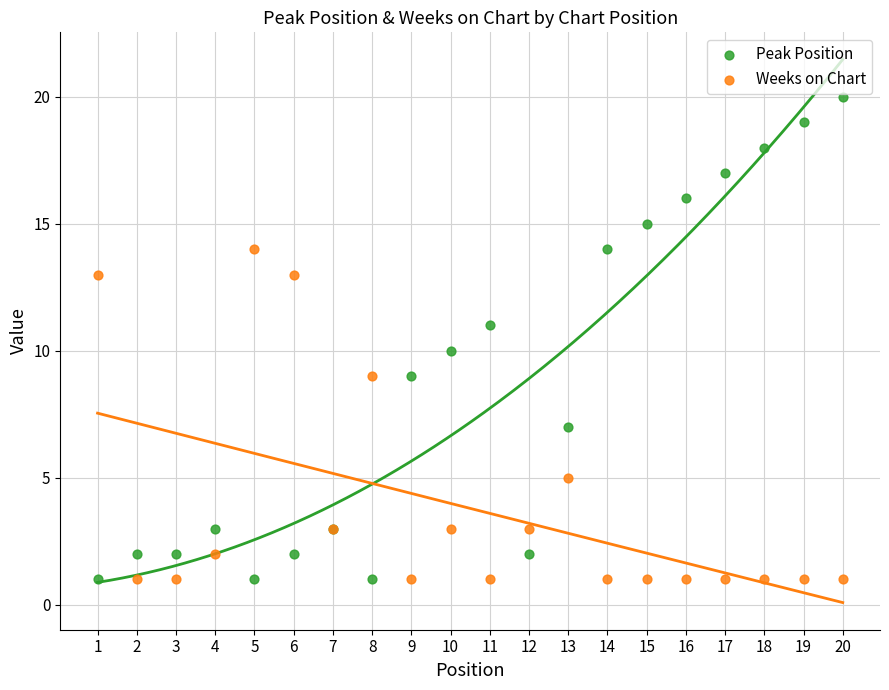

Which series contains the highest Y value?

Peak Position